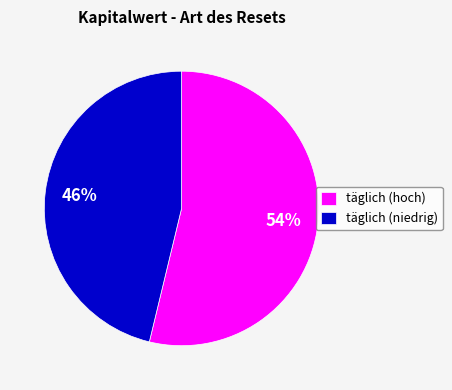

To the nearest percent, what is the difference between the largest and smallest slice percentages?

8%